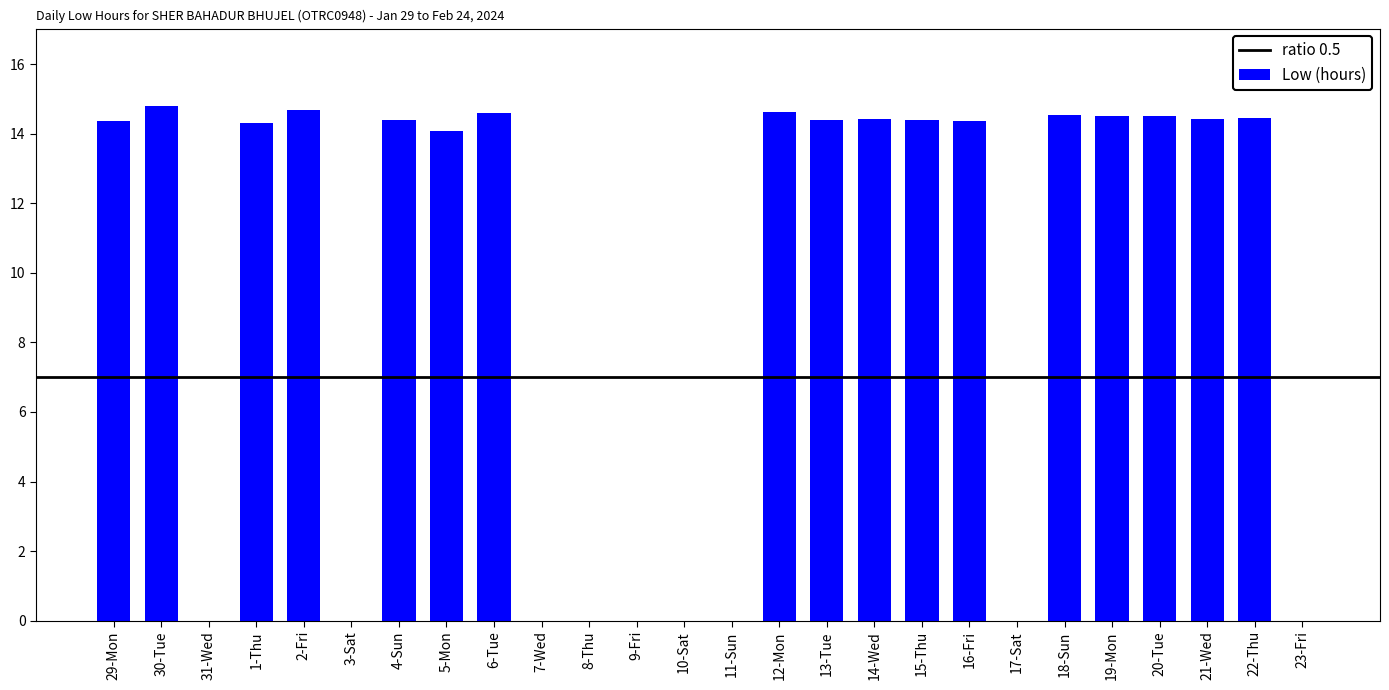

What is the maximum value shown in the chart?

14.8